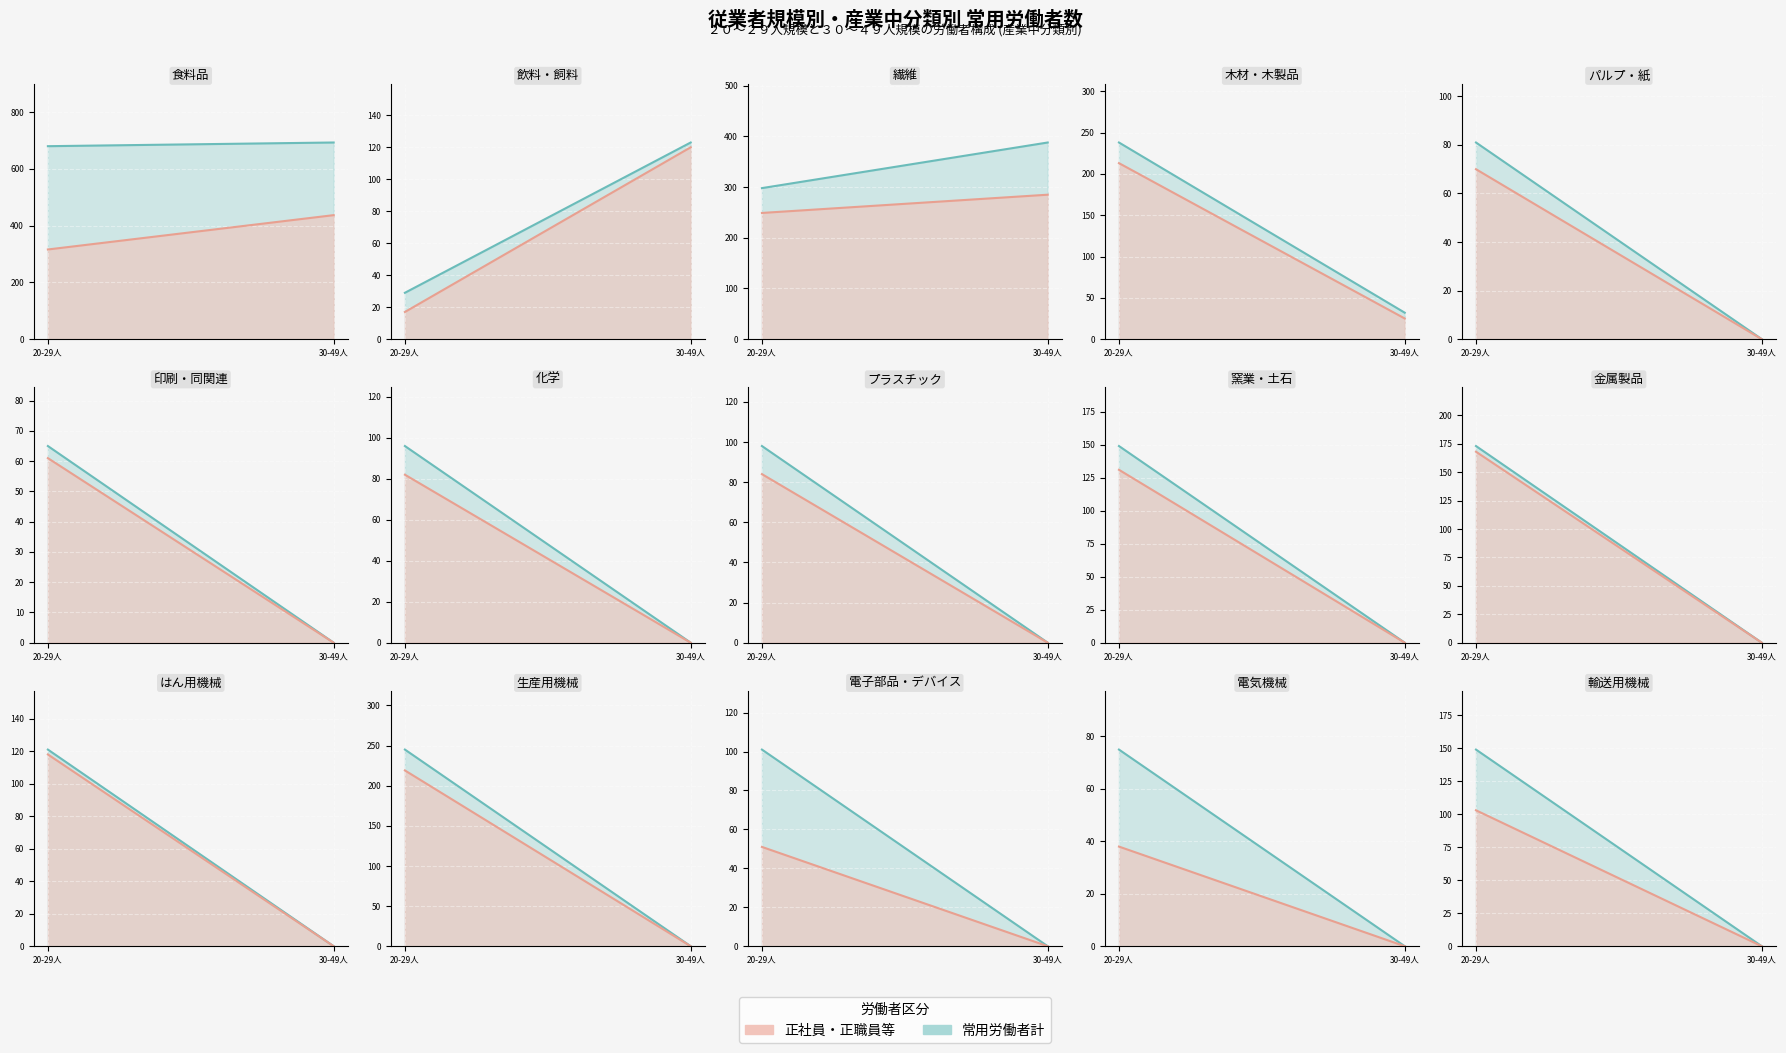

Which series has the largest total across all categories?

常用労働者計_20_29